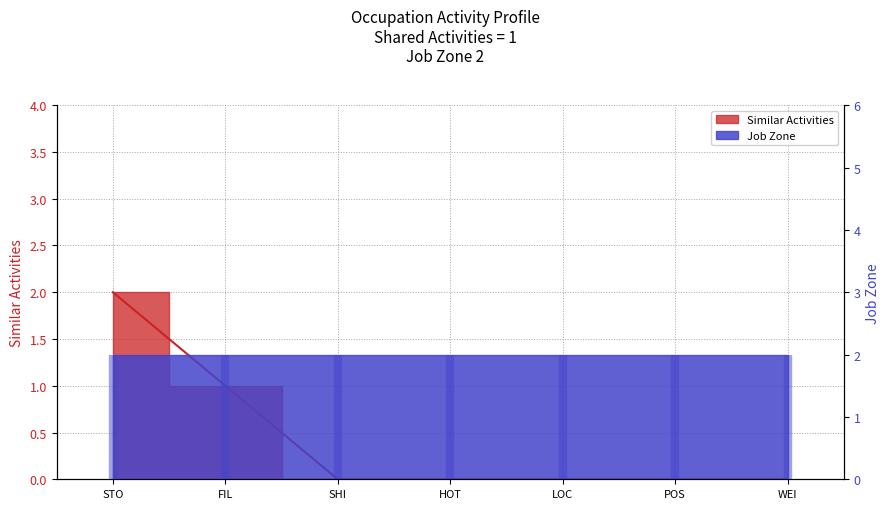

Which label corresponds to the largest value in the chart?

STO